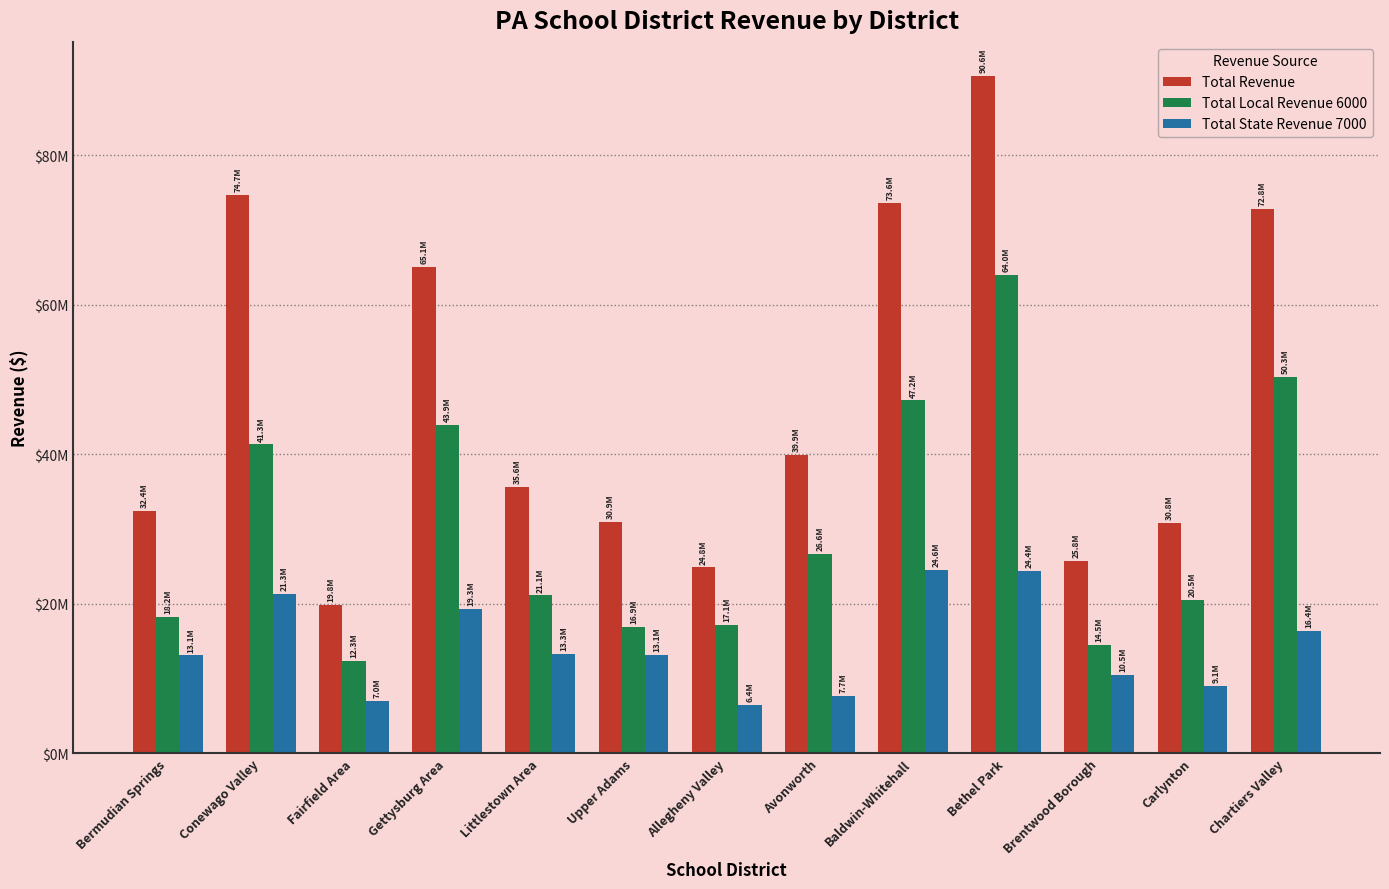

At which category does the chart reach its peak across all series?

Bethel Park